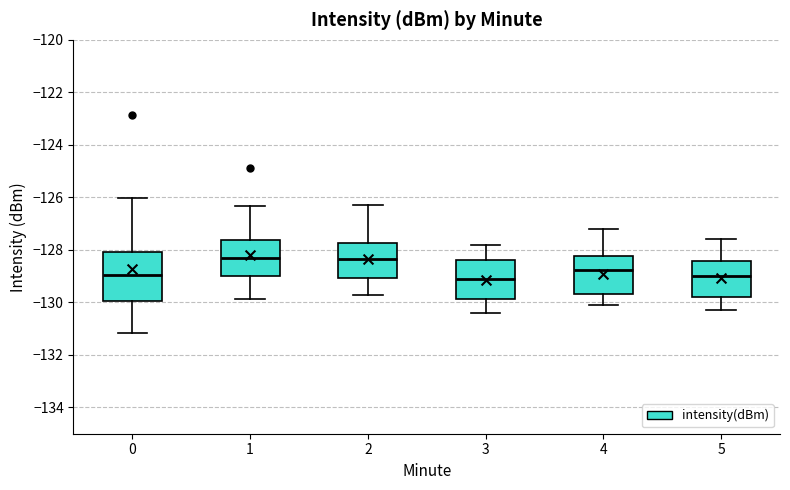

Where is the upper edge of the box at x = 4 on the y-axis? The values are not printed on the chart, so give them approximately, as read against the axis.

-128.2